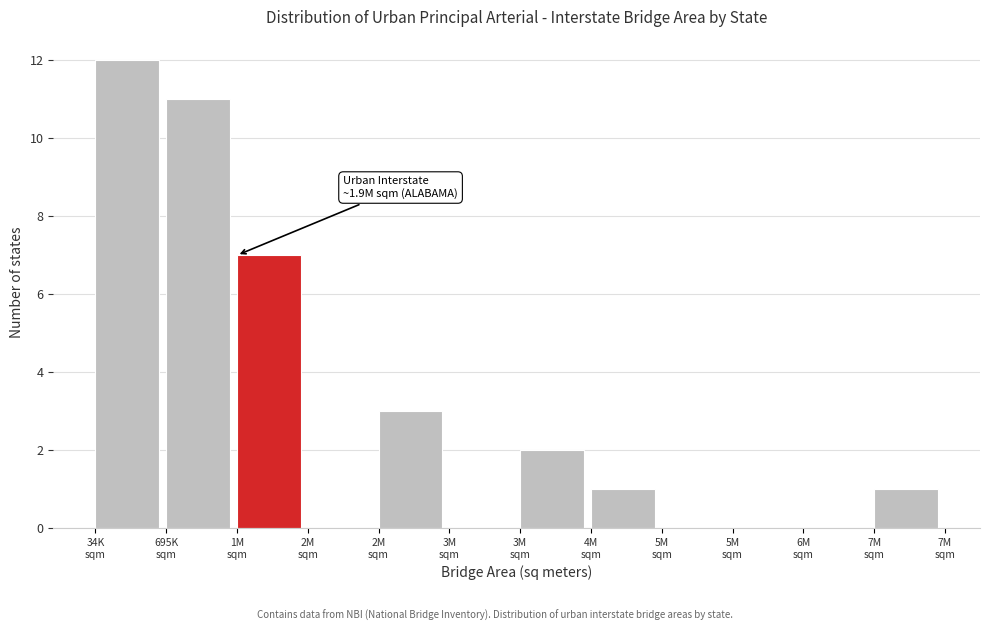

Count the number of data series in this chart.

1